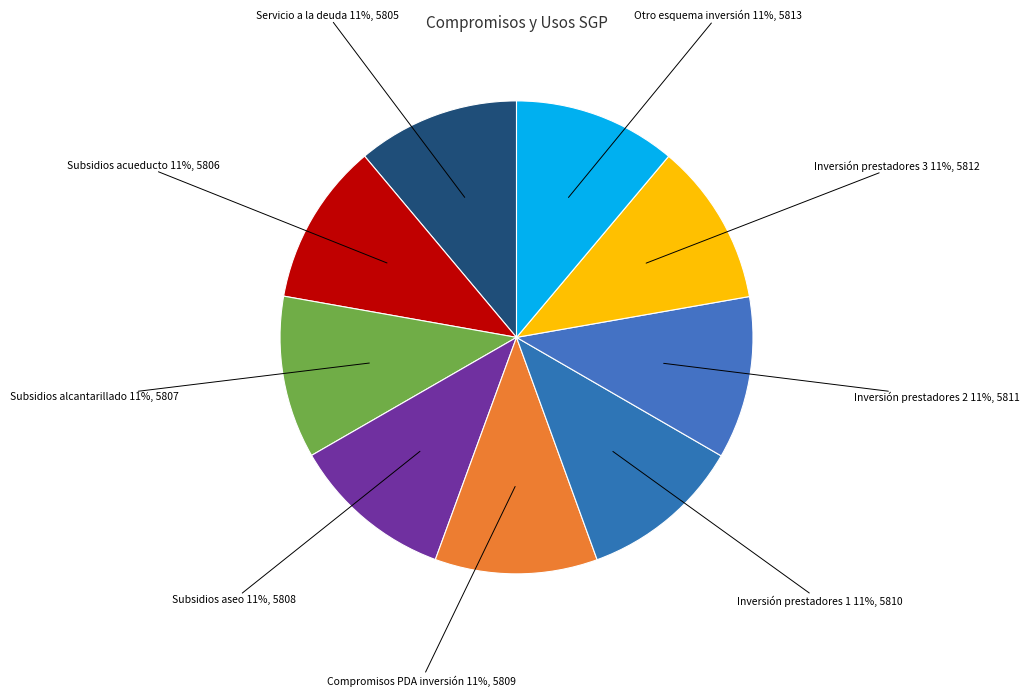

What is the smallest slice in the pie chart?

SERVICIO A LA DEUDA